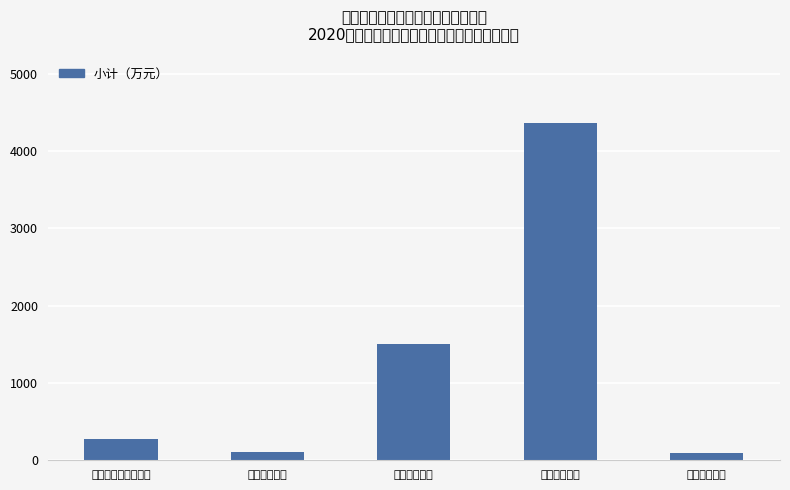

Are the bars grouped side by side (vs. stacked)?

No